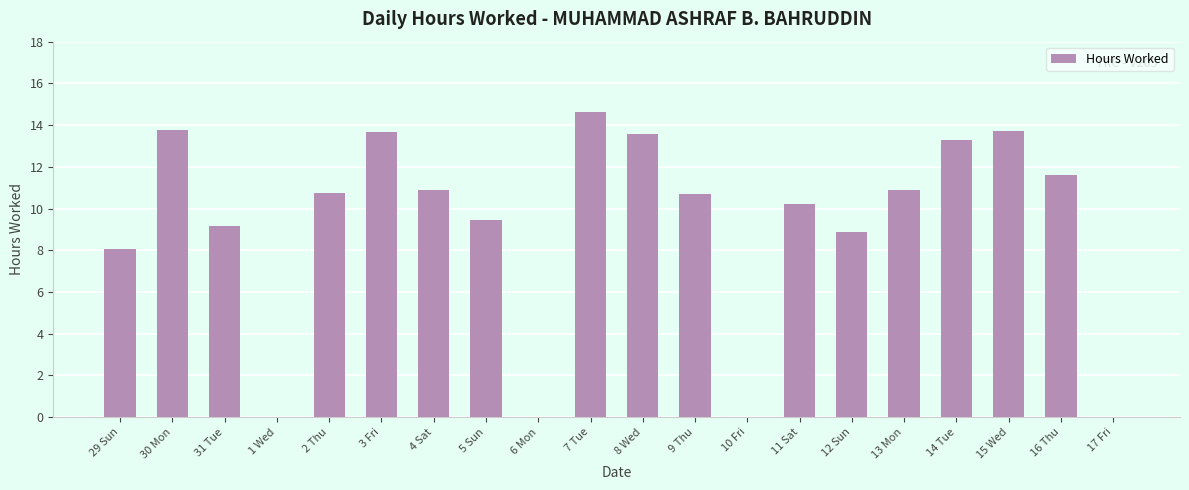

The value at 2 Thu is 10.7. True or false?

True